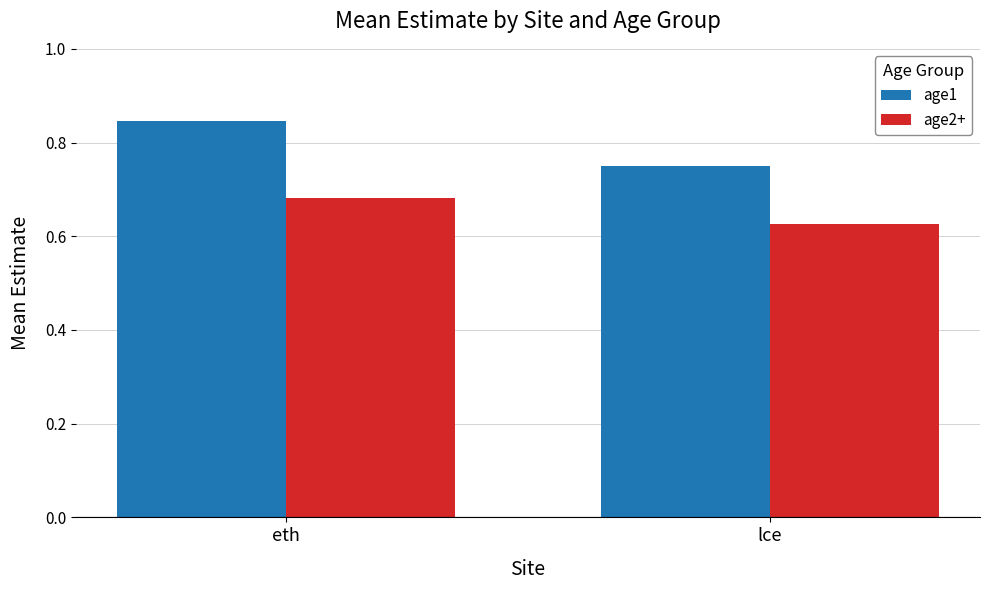

What position from the right is eth?

2